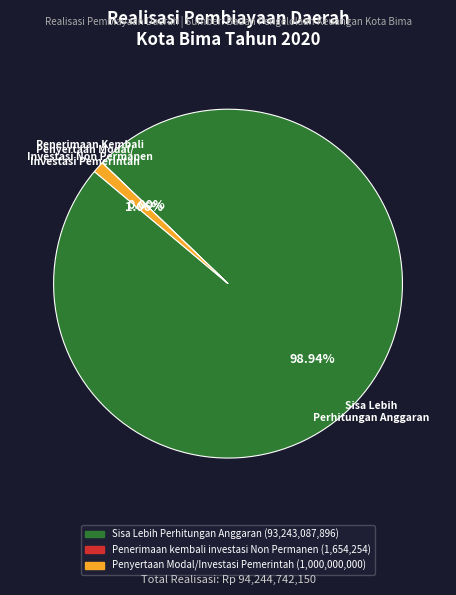

Is there a majority slice in this chart?

Yes